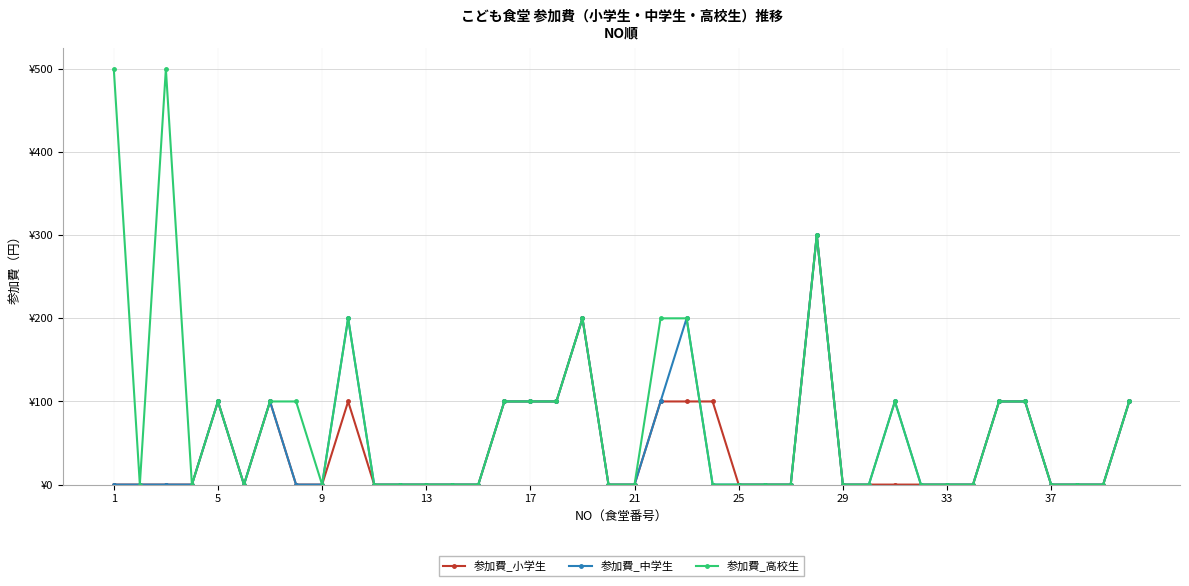

True or false: 参加費_高校生 and 参加費_中学生 cross at least once.

False